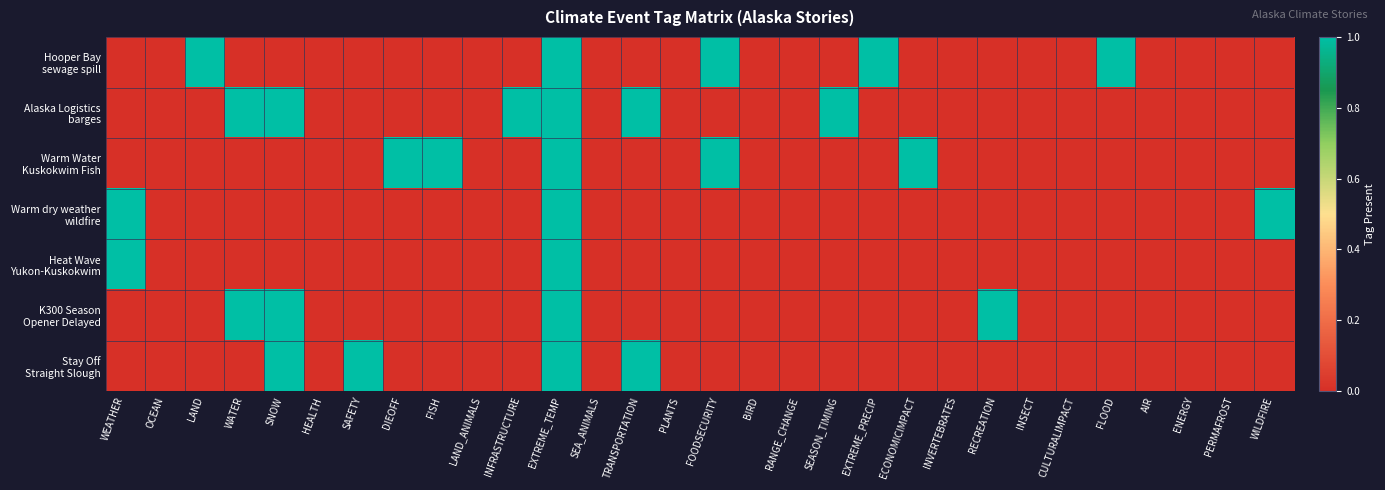

Which series has the widest spread of values?

Hooper Bay sewage spill